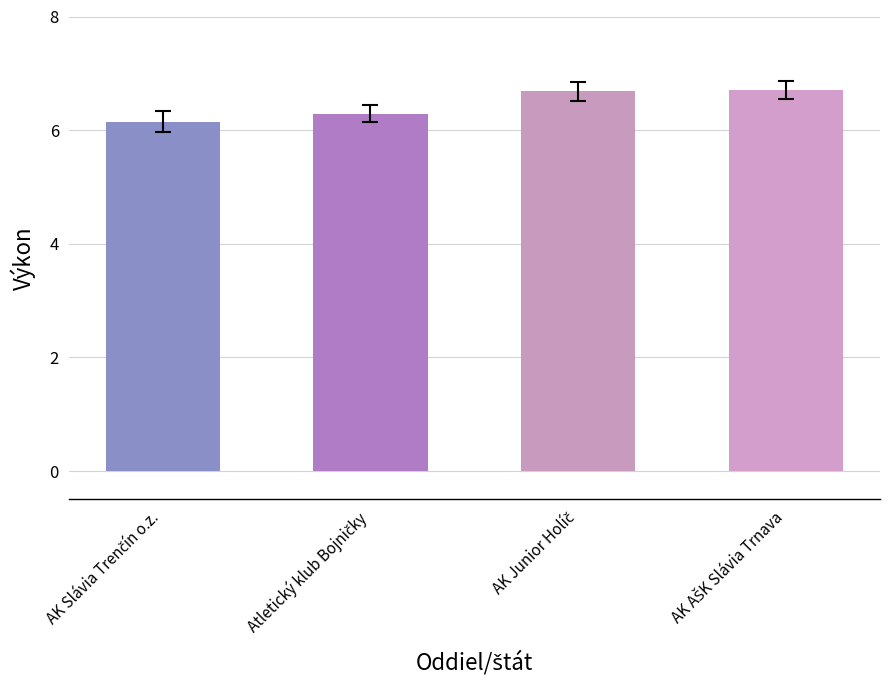

What is the minimum value shown in the chart?

6.2